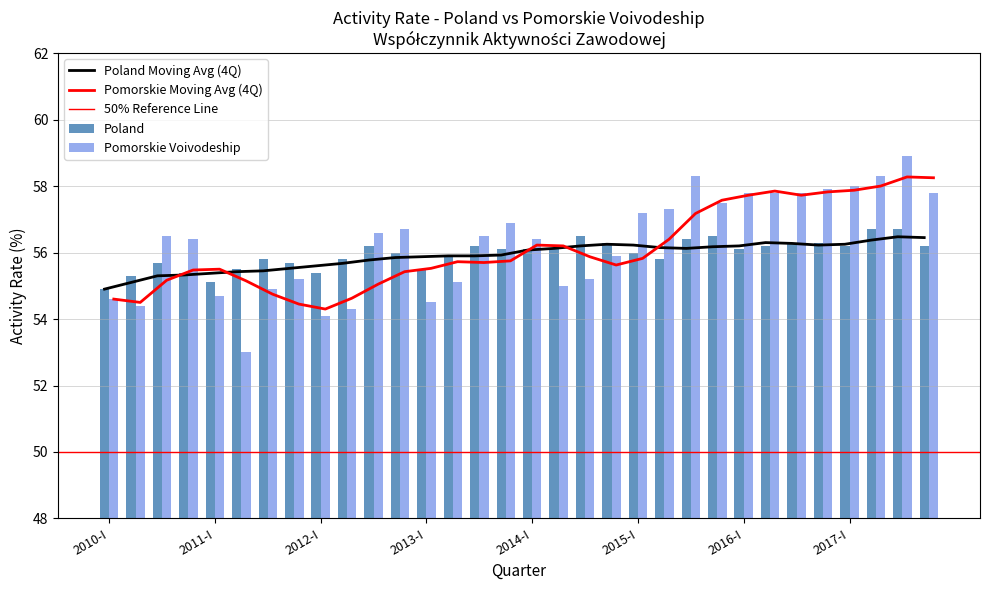

What is the minimum value for Poland?

54.9